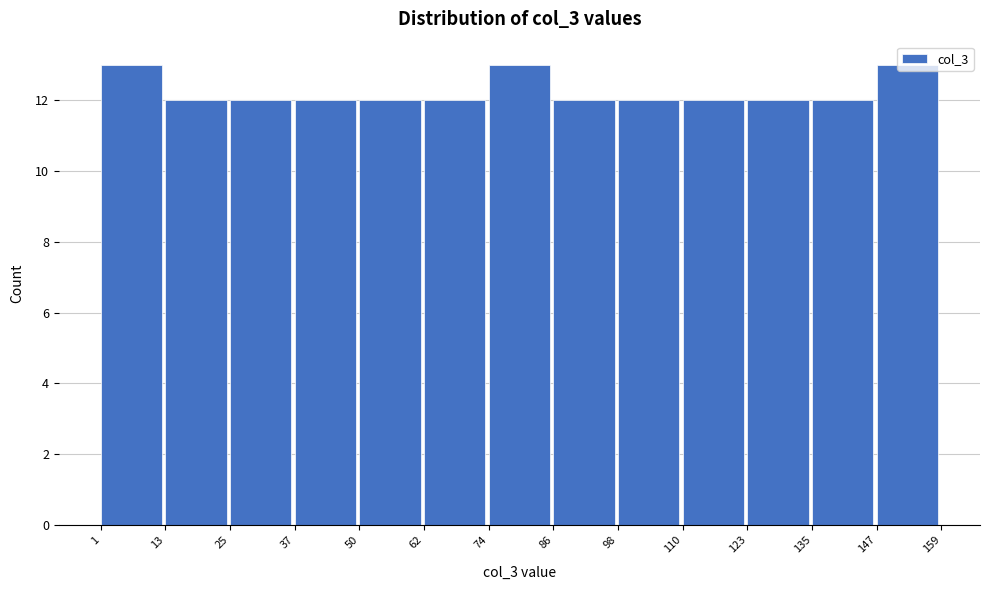

How tall is the bar that spans 98 to 110 on the x-axis? The values are not printed on the chart, so give them approximately, as read against the axis.

12